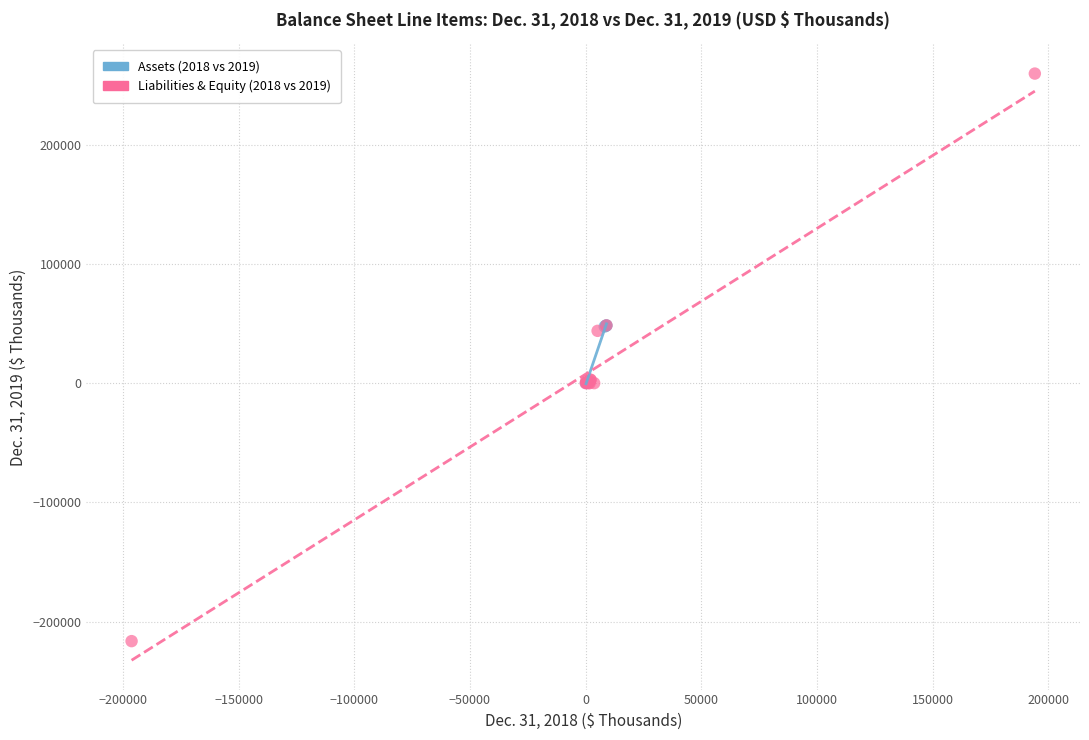

What are all the series names shown in the legend?

Assets (2018 vs 2019), Liabilities & Equity (2018 vs 2019)